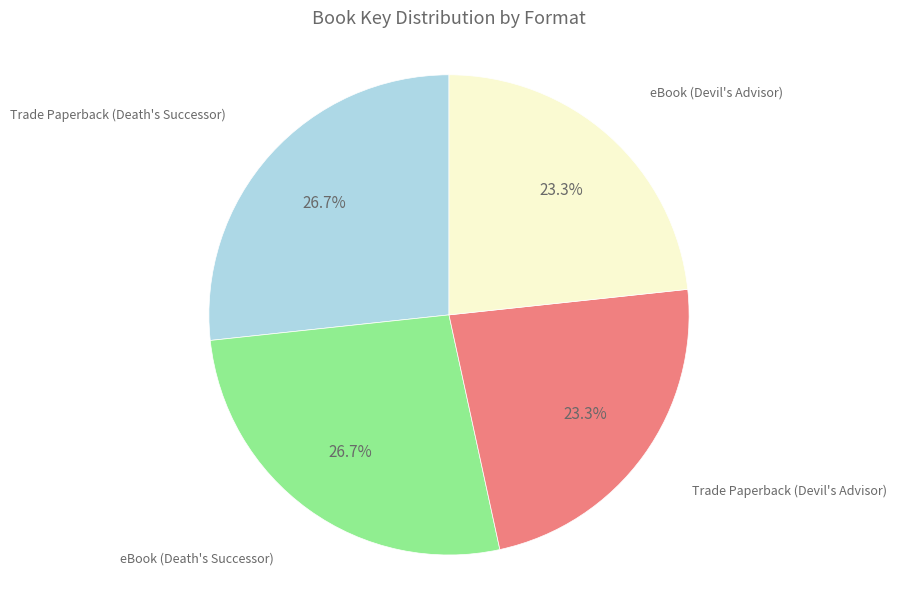

Count the number of slices in the pie.

4